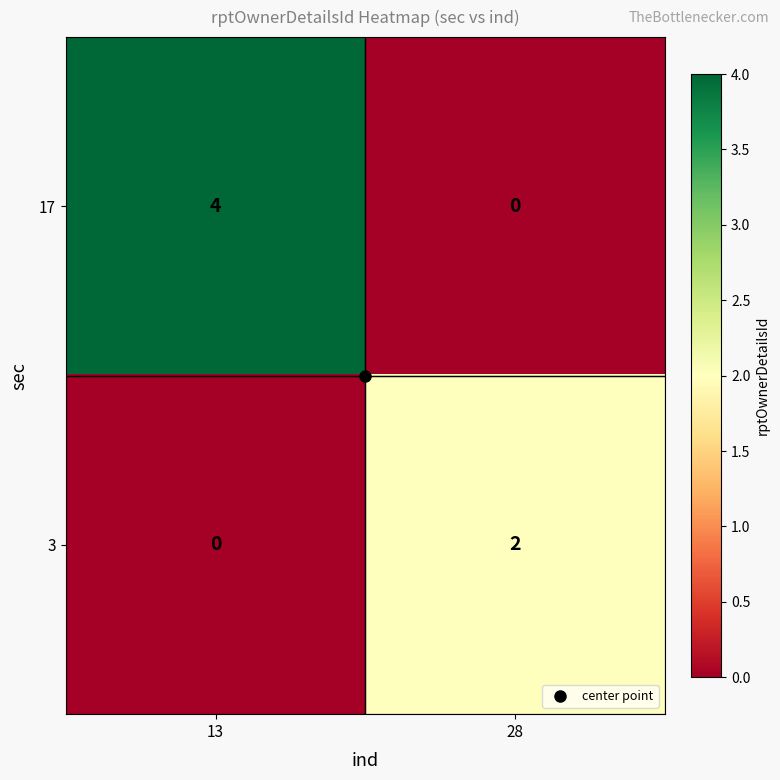

At 28, list the series in order from smallest to largest.

17, 3